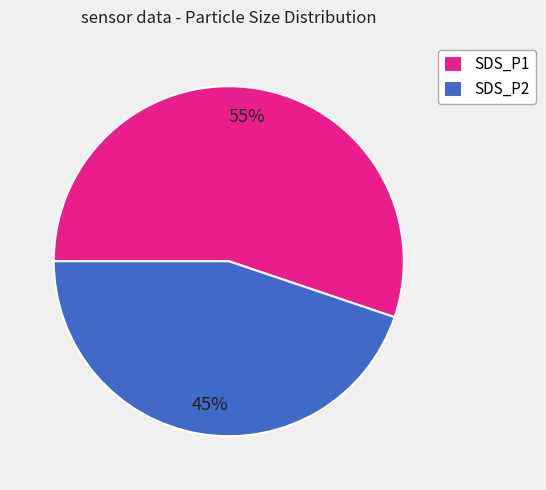

To the nearest percent, what is the difference between the SDS_P1 and SDS_P2 slice percentages?

10%